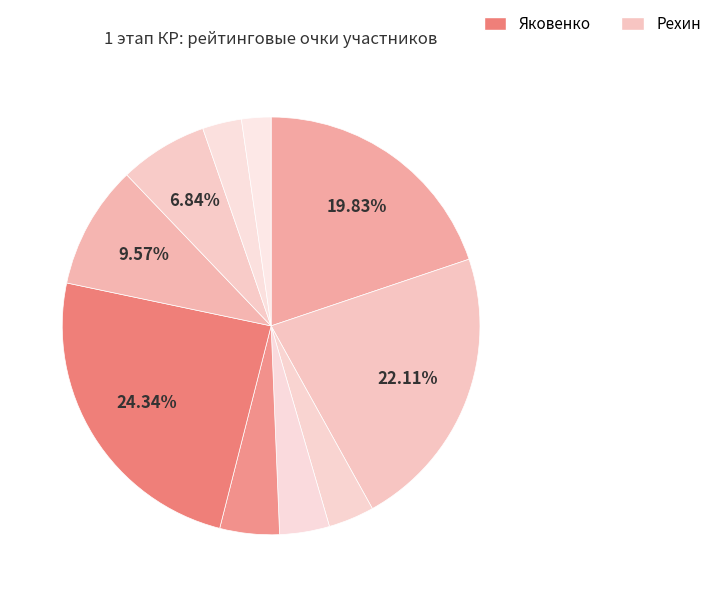

How many slices are in this pie chart?

10